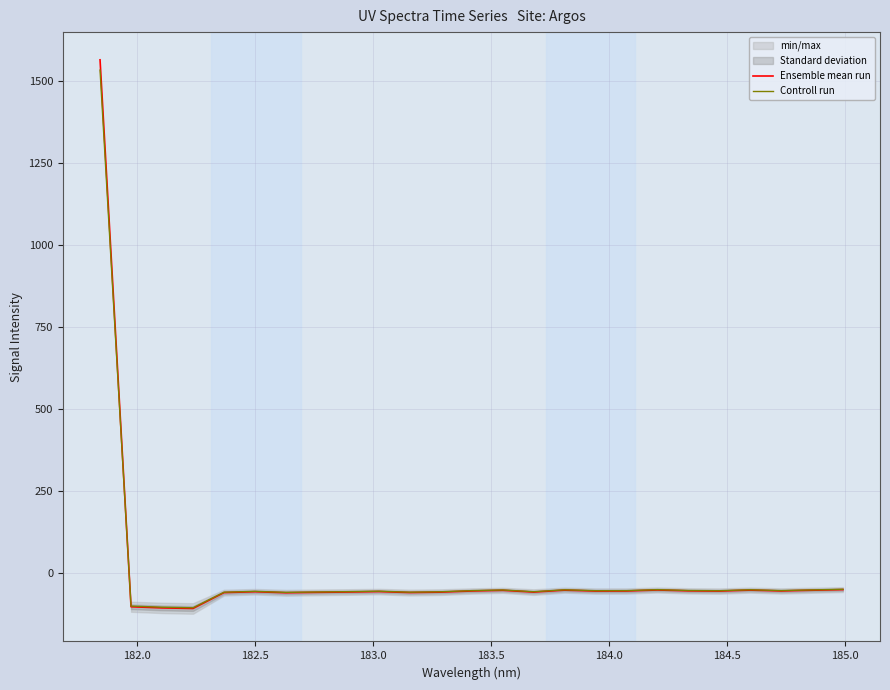

True or false: Ensemble mean run and Controll run intersect in this chart.

True